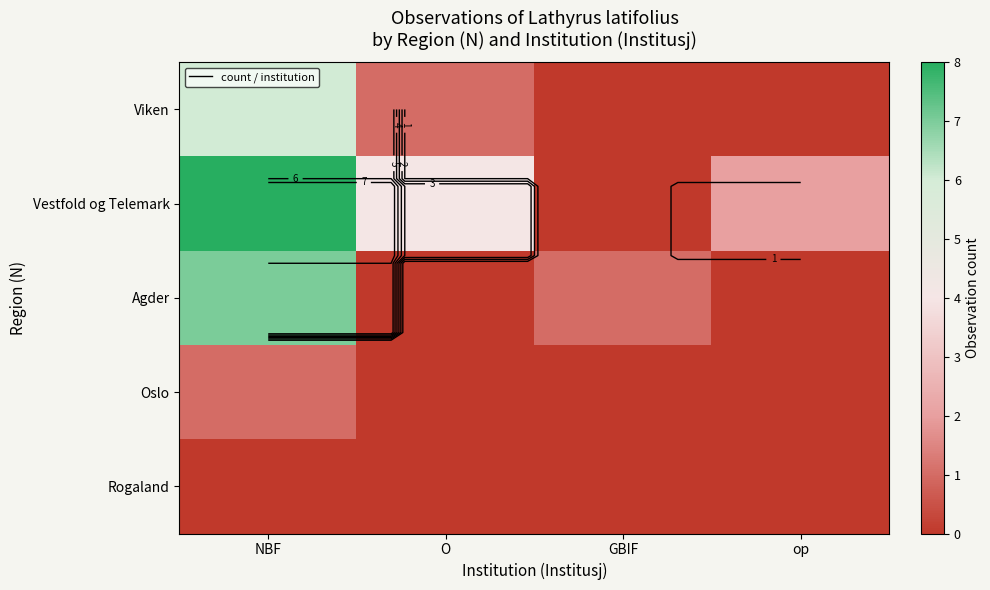

What is the sum of all Oslo values?

1